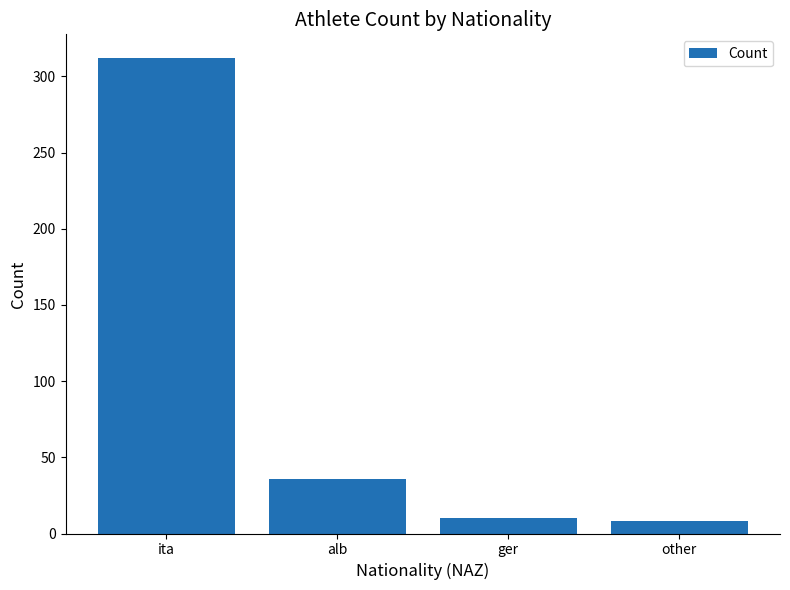

What value does the data have at ger, to the nearest 10?

10